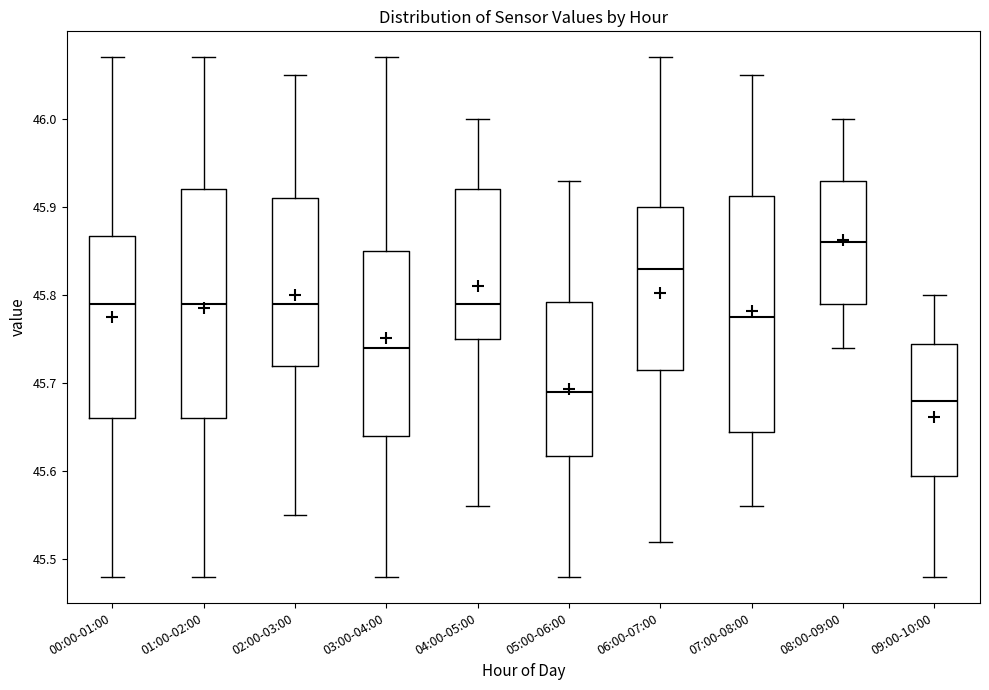

Reading left to right, read every box against the y-axis: the position of its median line, the range the box covers, and the ends of its whiskers. The values are not printed on the chart, so give them approximately, as read against the axis.

00:00-01:00: median 45.79, box 45.66 to 45.87, whiskers 45.48 to 46.07
01:00-02:00: median 45.79, box 45.66 to 45.92, whiskers 45.48 to 46.07
02:00-03:00: median 45.79, box 45.72 to 45.91, whiskers 45.55 to 46.05
03:00-04:00: median 45.74, box 45.64 to 45.85, whiskers 45.48 to 46.07
04:00-05:00: median 45.79, box 45.75 to 45.92, whiskers 45.56 to 46.00
05:00-06:00: median 45.69, box 45.62 to 45.79, whiskers 45.48 to 45.93
06:00-07:00: median 45.83, box 45.72 to 45.90, whiskers 45.52 to 46.07
07:00-08:00: median 45.78, box 45.65 to 45.91, whiskers 45.56 to 46.05
08:00-09:00: median 45.86, box 45.79 to 45.93, whiskers 45.74 to 46.00
09:00-10:00: median 45.68, box 45.60 to 45.75, whiskers 45.48 to 45.80